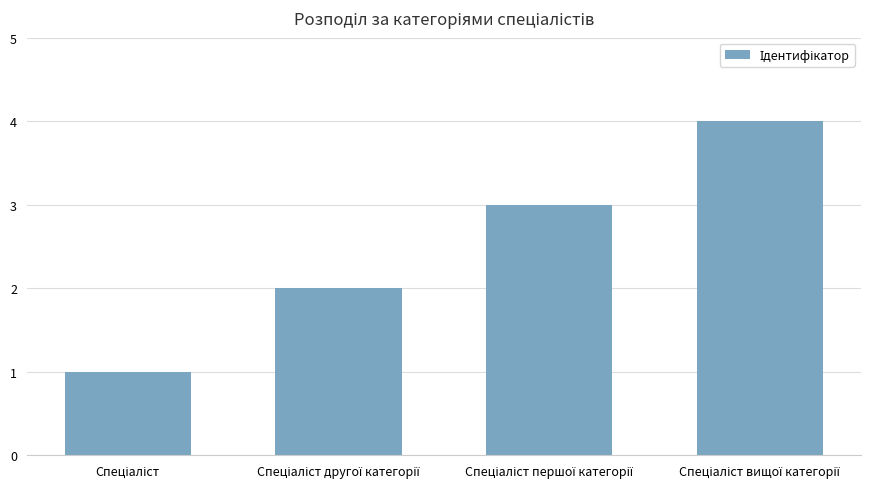

What is the maximum value shown in the chart?

4